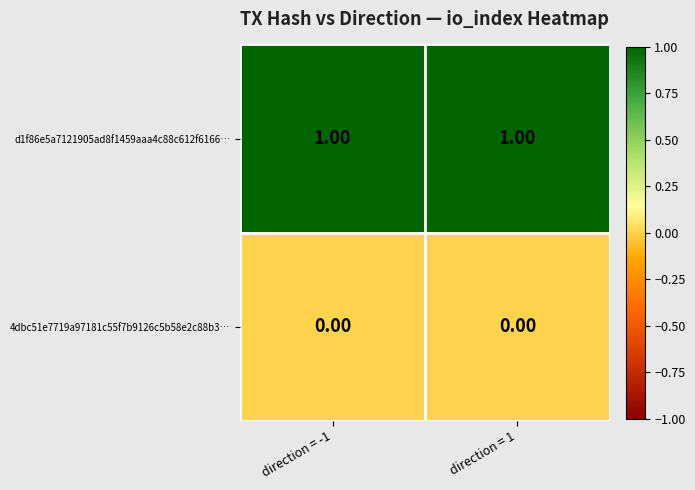

Which series has the largest total across all categories?

d1f86e5a7121905ad8f1459aaa4c88c612f6166…